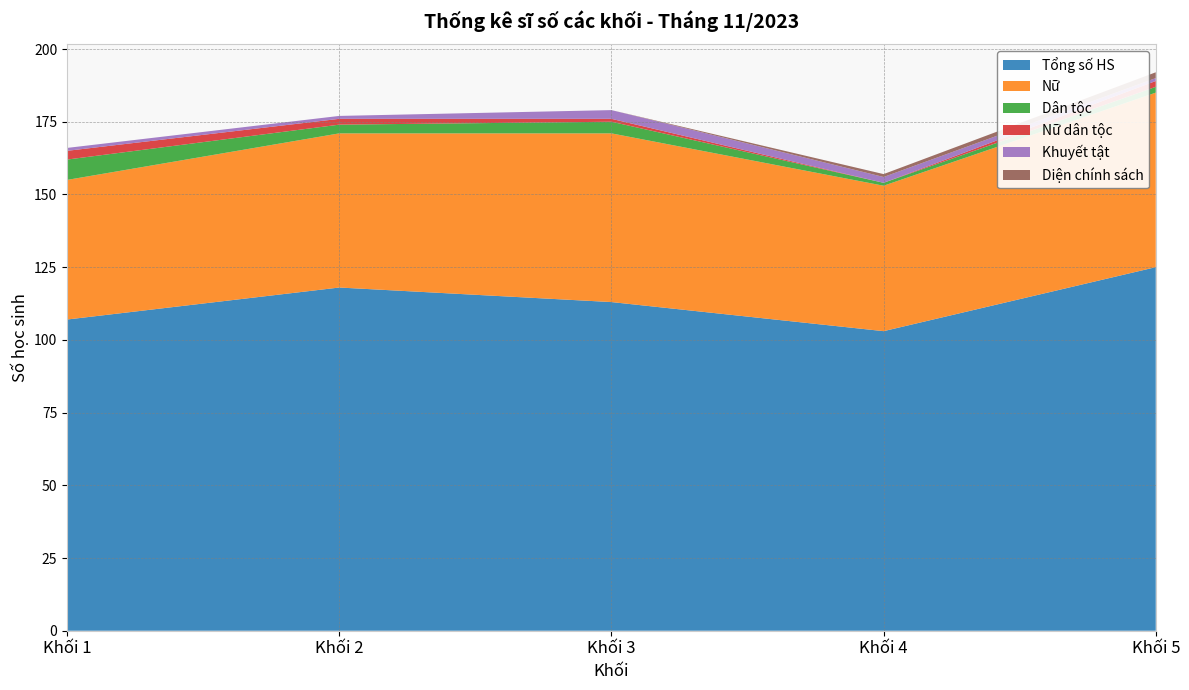

Reading left to right, transcribe all the data shown in this chart.

Tổng số HS: 107	118	113	103	125
Nữ: 48	53	58	50	60
Dân tộc: 7	3	4	1	2
Nữ dân tộc: 3	2	1	0	2
Khuyết tật: 1	1	3	2	1
Diện chính sách: 0	0	0	1	2